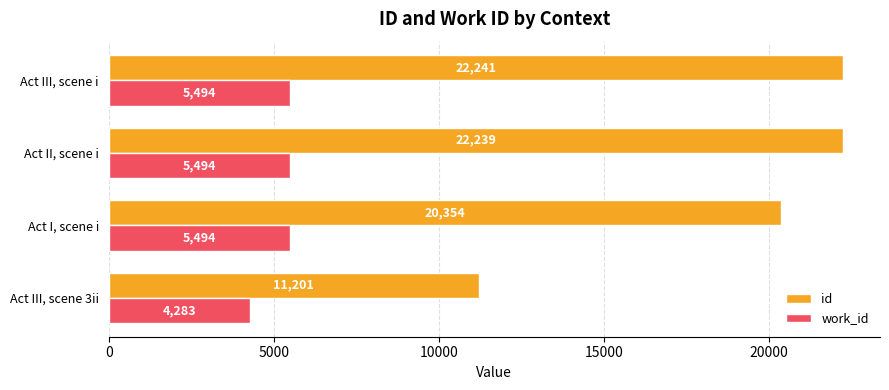

At which category does the chart reach its peak across all series?

Act III, scene i